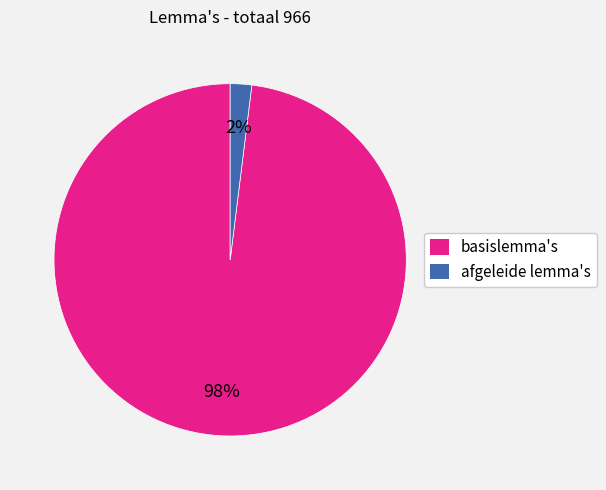

Count the number of slices in the pie.

2